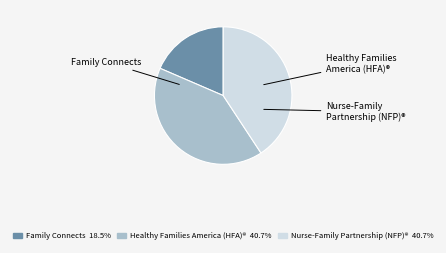

Which slice is the smallest?

Family Connects